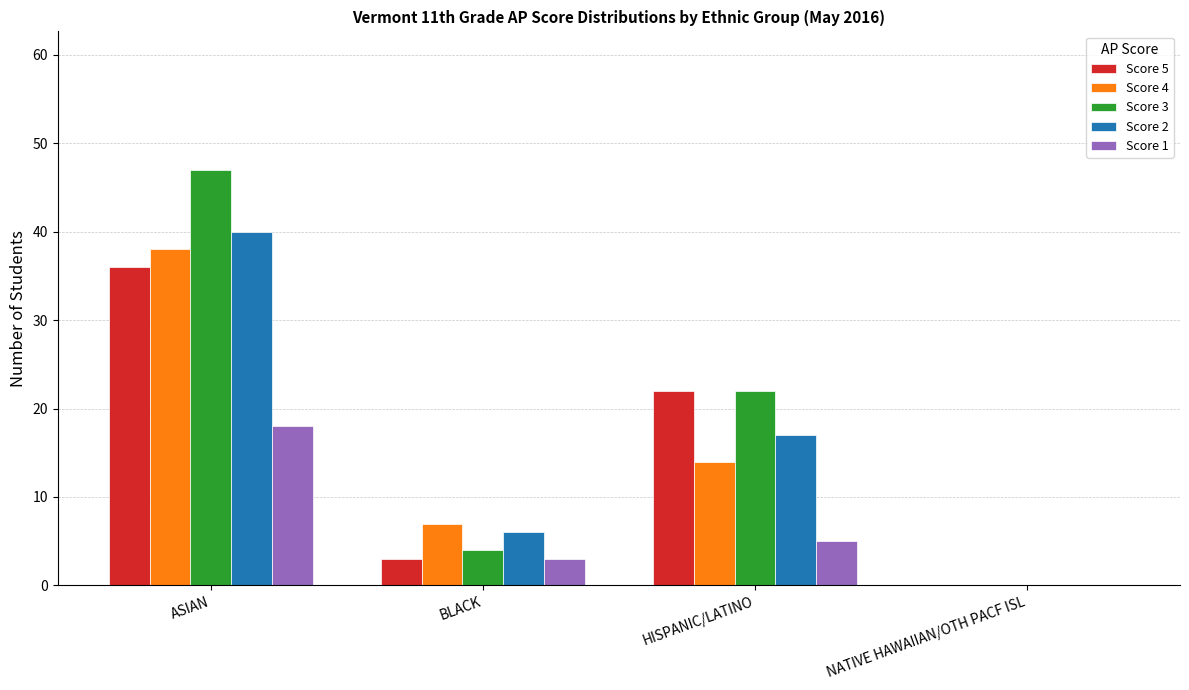

What is the sum of all Score 4 values?

59